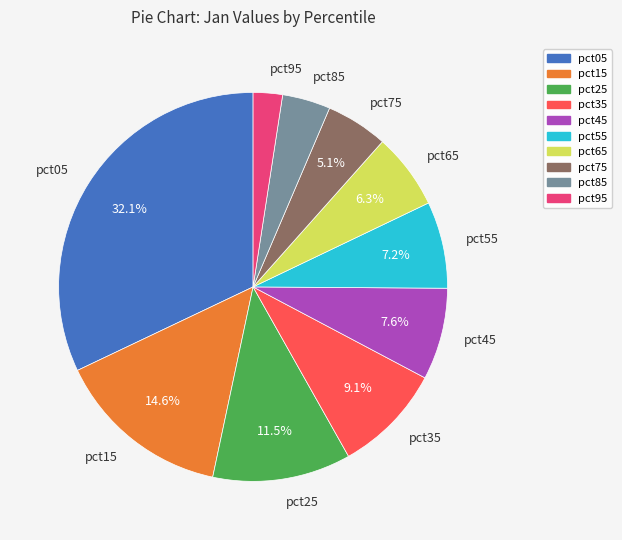

To the nearest percent, what is the combined percentage of pct35 and pct95?

12%